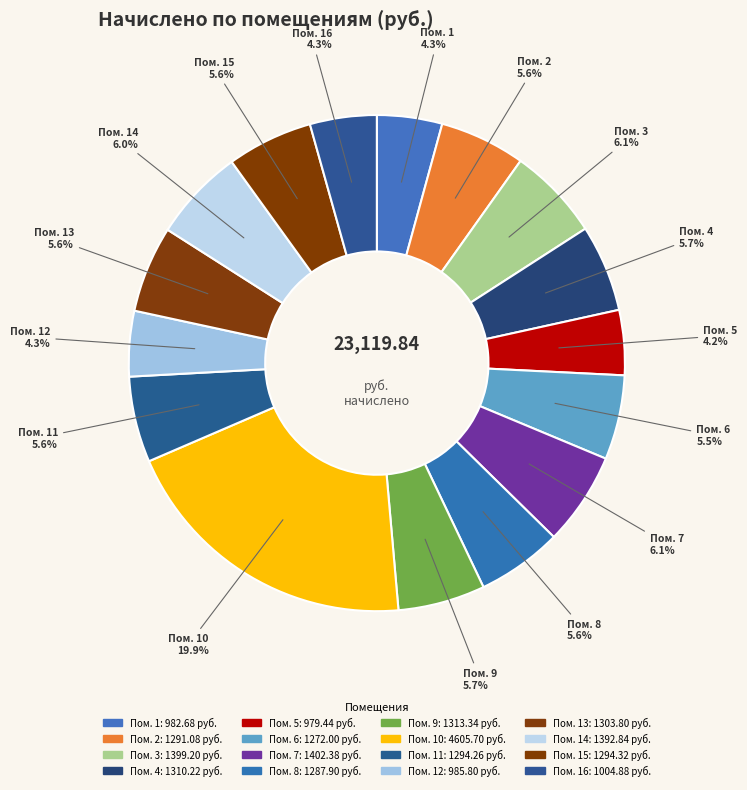

Which slice is the smallest?

5